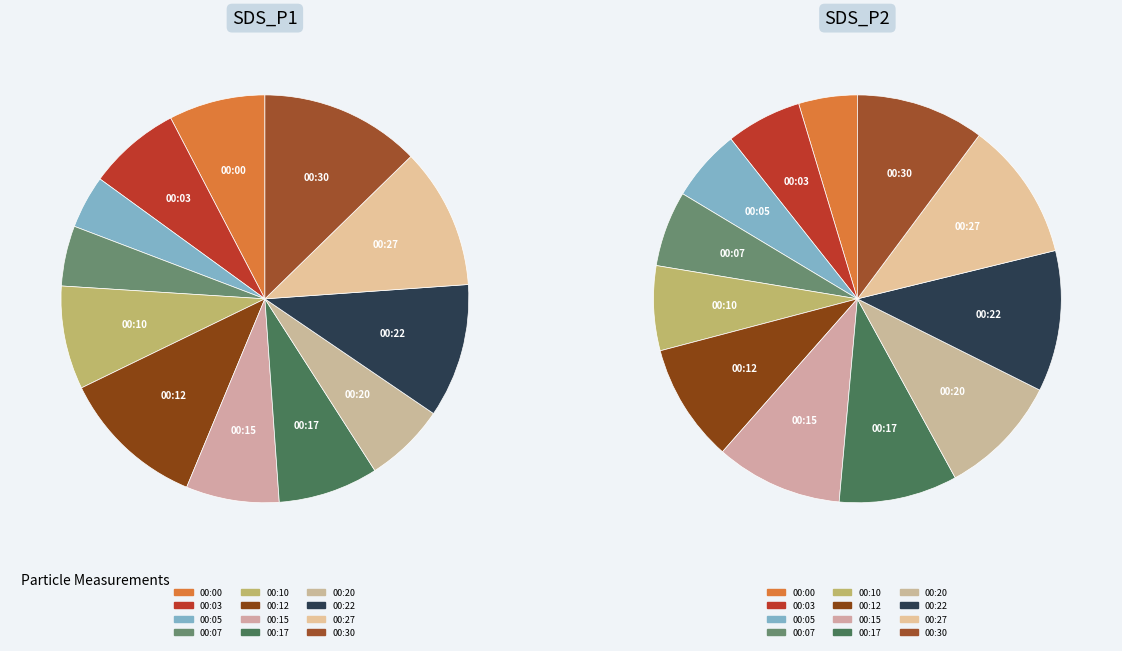

What is the spread (max minus min) of values at 00:22?

3.0